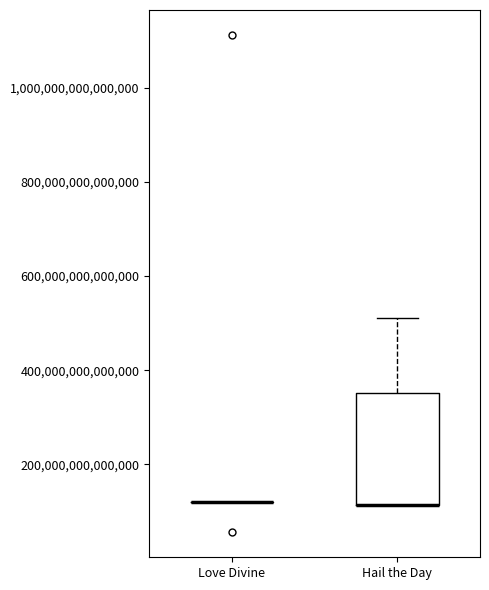

Where is the upper edge of the box for Hail the Day on the y-axis? The values are not printed on the chart, so give them approximately, as read against the axis.

360000000000000